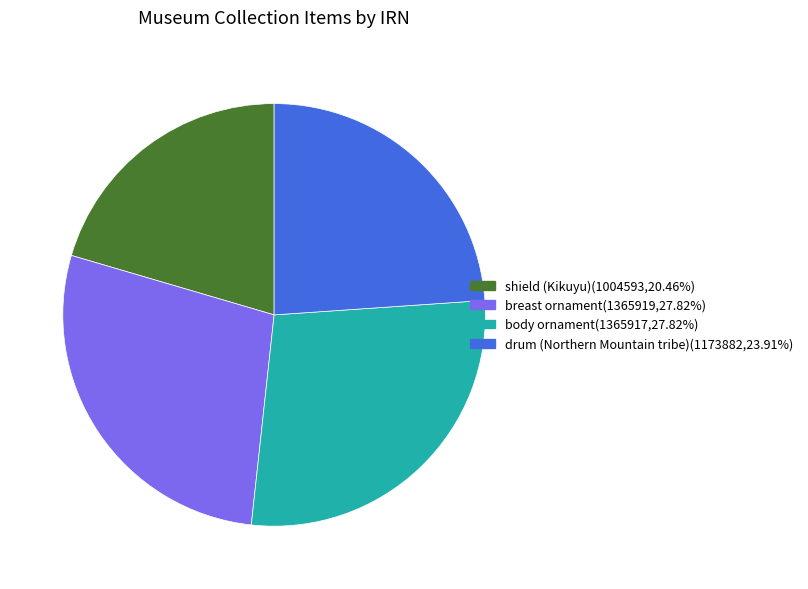

What is the smallest slice in the pie chart?

shield (Kikuyu)